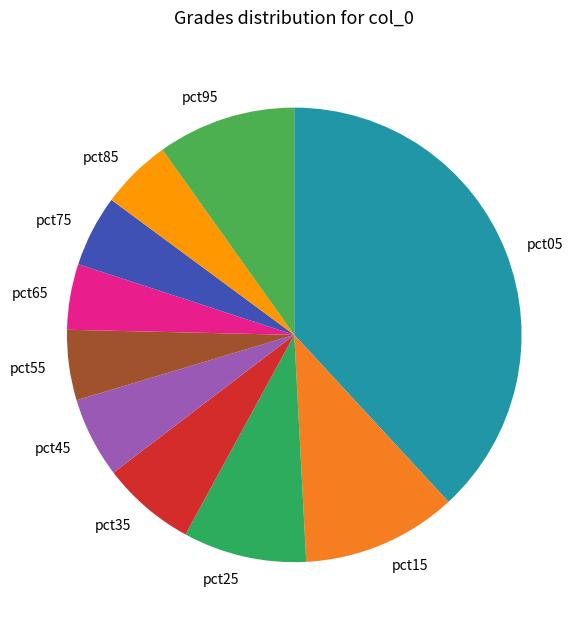

True or false: pct55 accounts for 5% of the total.

True